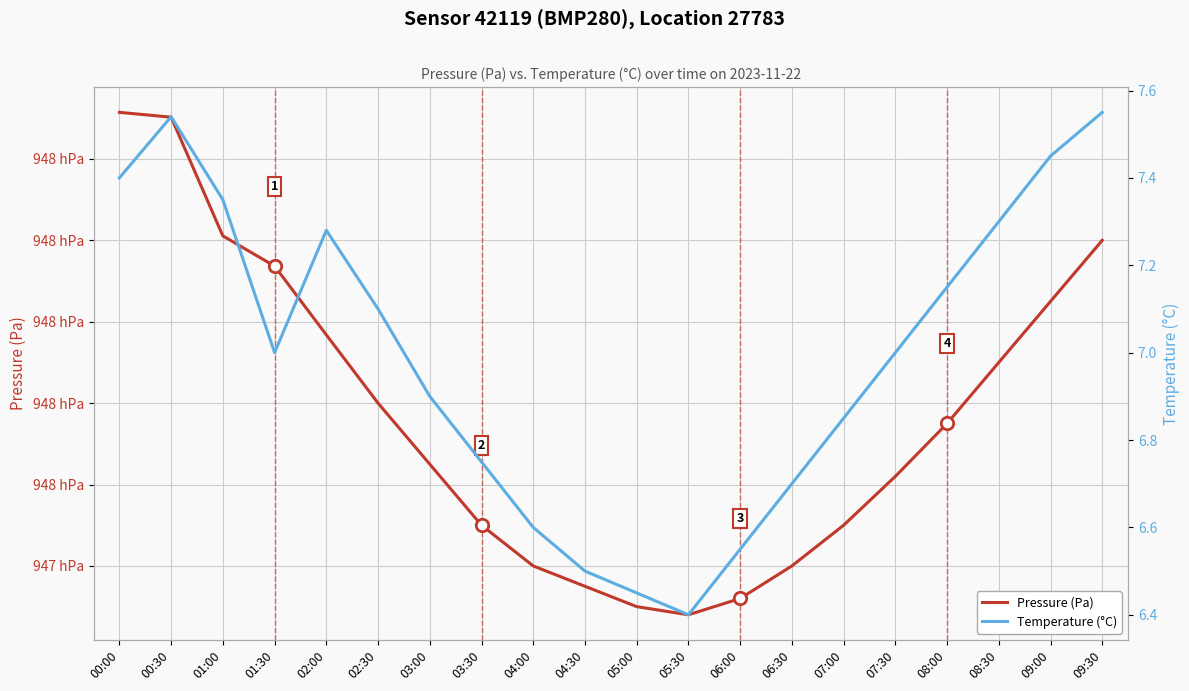

Which series reaches the minimum Y coordinate?

Temperature (°C)